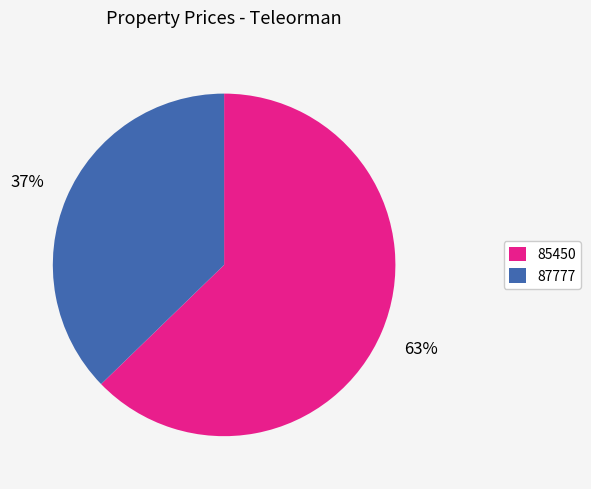

Combined, do 87777 and 85450 account for over 50%?

Yes